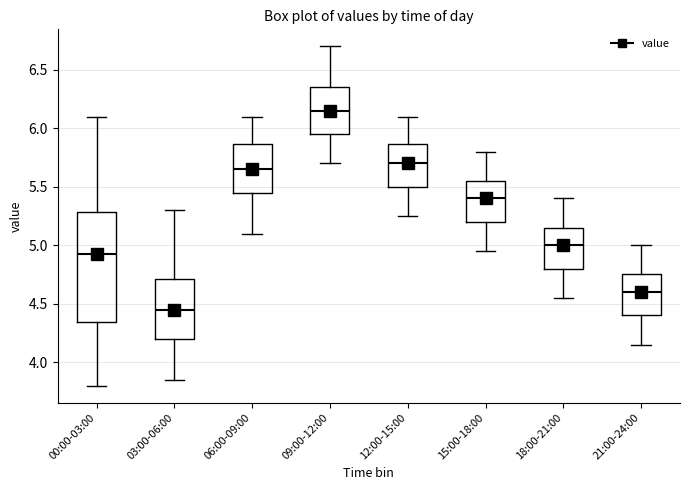

Reading left to right, transcribe this box plot: for each box, give where its median line is, the range the box spans, and where its two whiskers end, as read against the y-axis. The values are not printed on the chart, so give them approximately, as read against the axis.

00:00-03:00: median 4.95, box 4.35 to 5.30, whiskers 3.80 to 6.10
03:00-06:00: median 4.45, box 4.20 to 4.70, whiskers 3.85 to 5.30
06:00-09:00: median 5.65, box 5.45 to 5.85, whiskers 5.10 to 6.10
09:00-12:00: median 6.15, box 5.95 to 6.35, whiskers 5.70 to 6.70
12:00-15:00: median 5.70, box 5.50 to 5.85, whiskers 5.25 to 6.10
15:00-18:00: median 5.40, box 5.20 to 5.55, whiskers 4.95 to 5.80
18:00-21:00: median 5.00, box 4.80 to 5.15, whiskers 4.55 to 5.40
21:00-24:00: median 4.60, box 4.40 to 4.75, whiskers 4.15 to 5.00